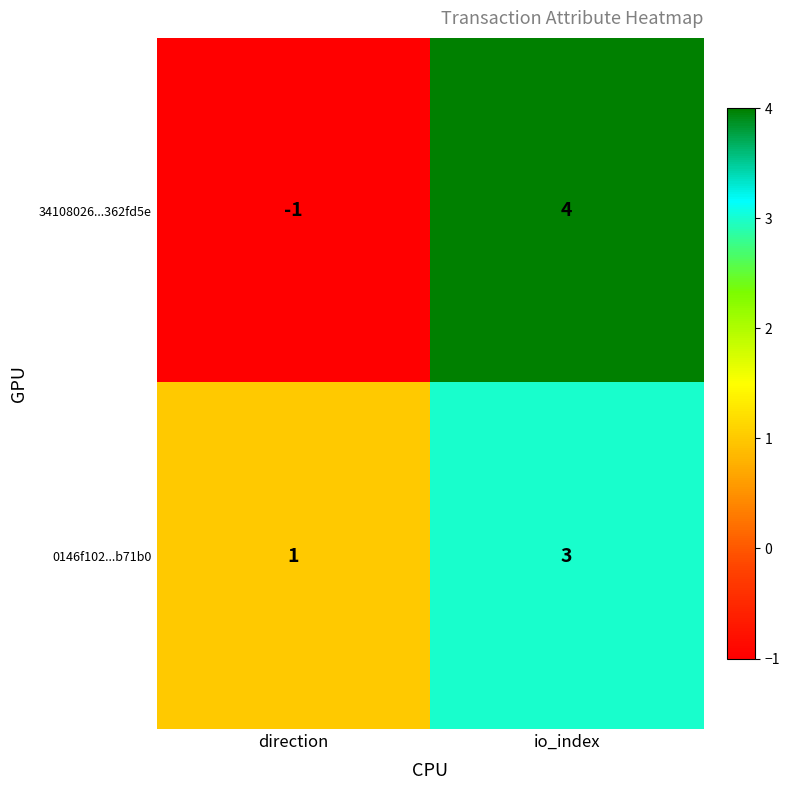

At which label is 34108026...362fd5e closest to 1?

direction